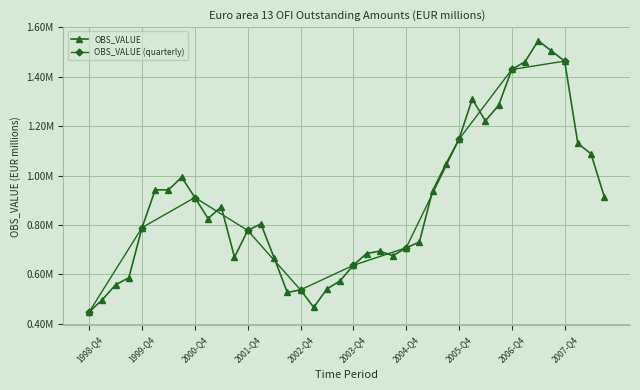

The value at 1999-Q2 is 905589.3. True or false?

False